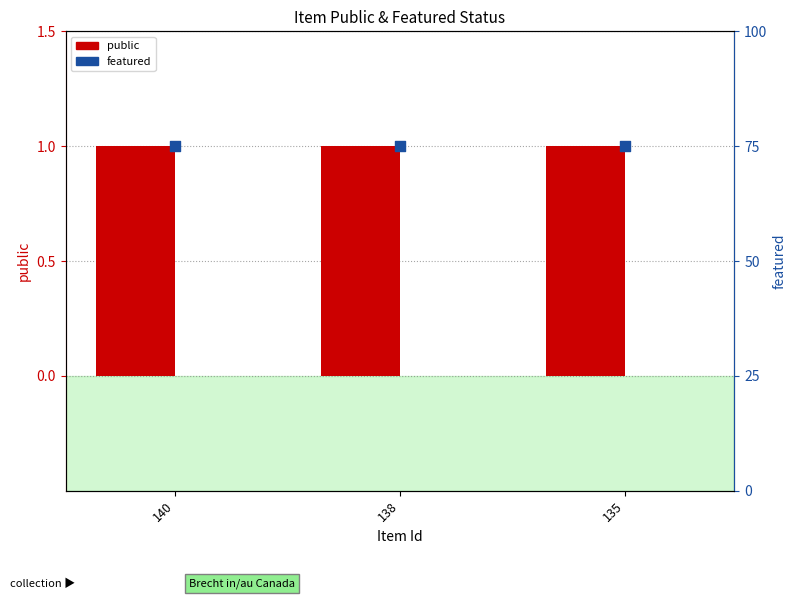

Which series contains the lowest Y value?

featured